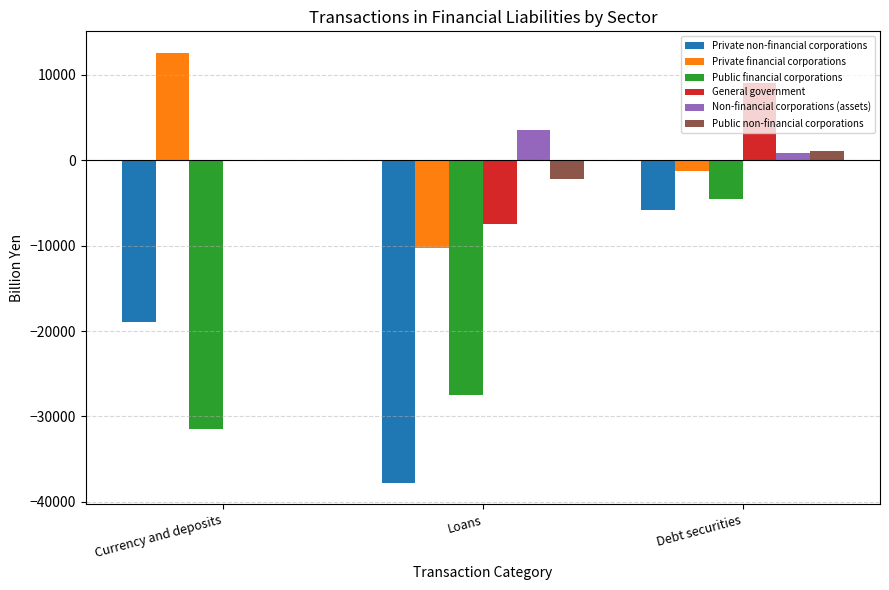

What is the maximum value shown in the chart?

12559.5